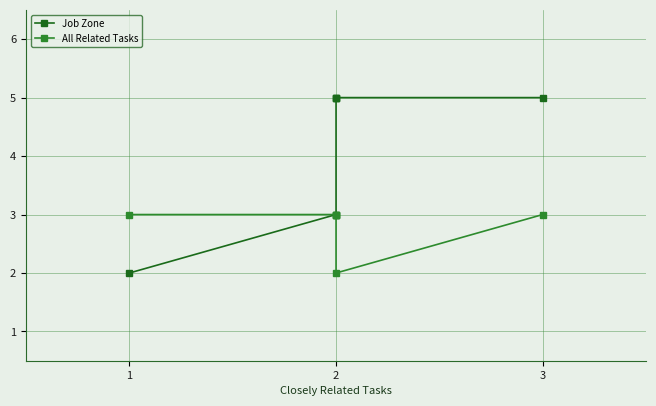

Reading left to right, what are all the values shown in this chart?

Job Zone: 2	3	5	5	5	5
All Related Tasks: 3	3	3	3	2	3